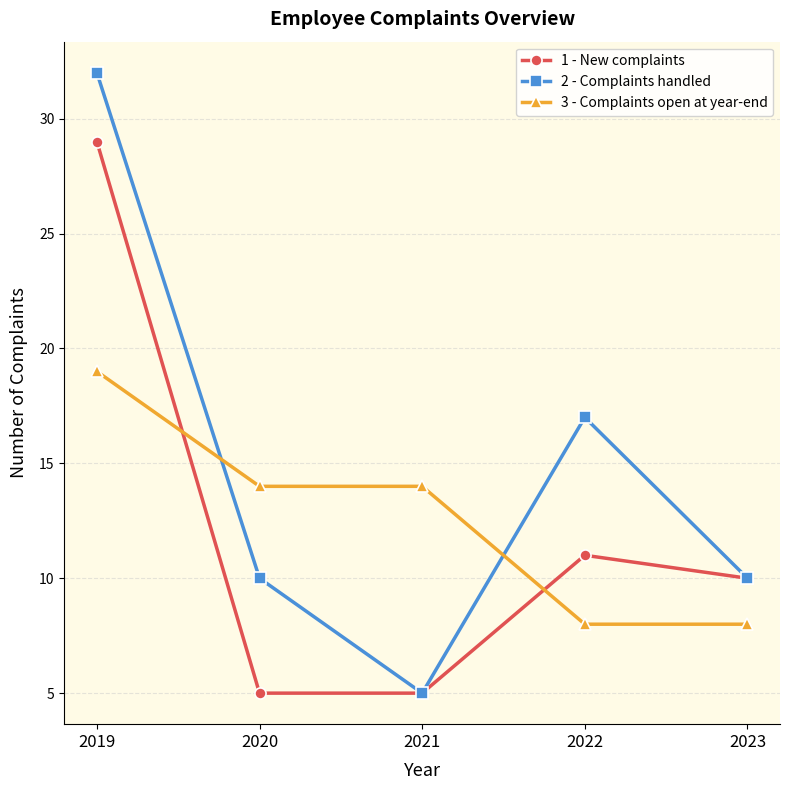

List the series in order of their overall mean, highest first.

2 - Complaints handled, 3 - Complaints open at year-end, 1 - New complaints